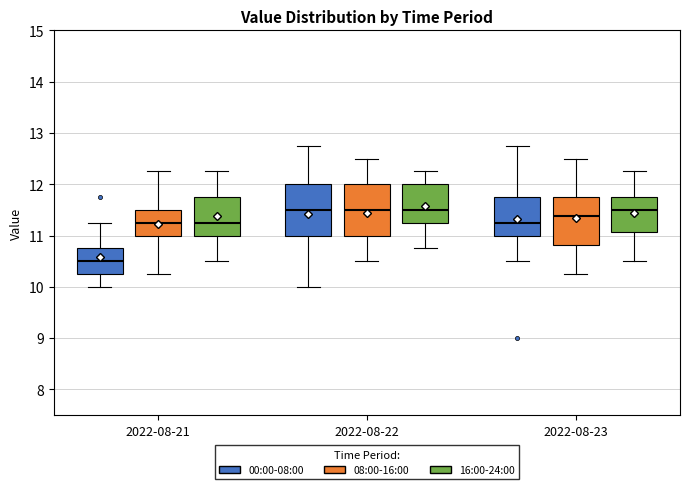

Where is the upper edge of the box for 2022-08-22 (00:00-08:00) on the y-axis? The values are not printed on the chart, so give them approximately, as read against the axis.

12.0